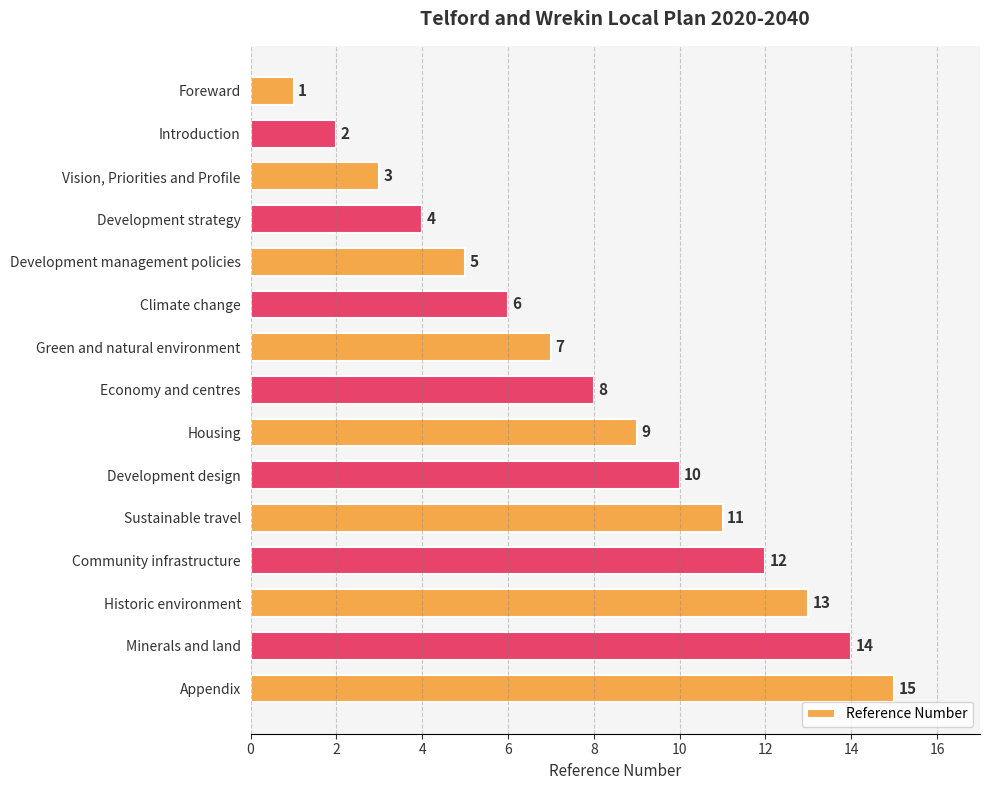

How many distinct data groups are displayed?

1